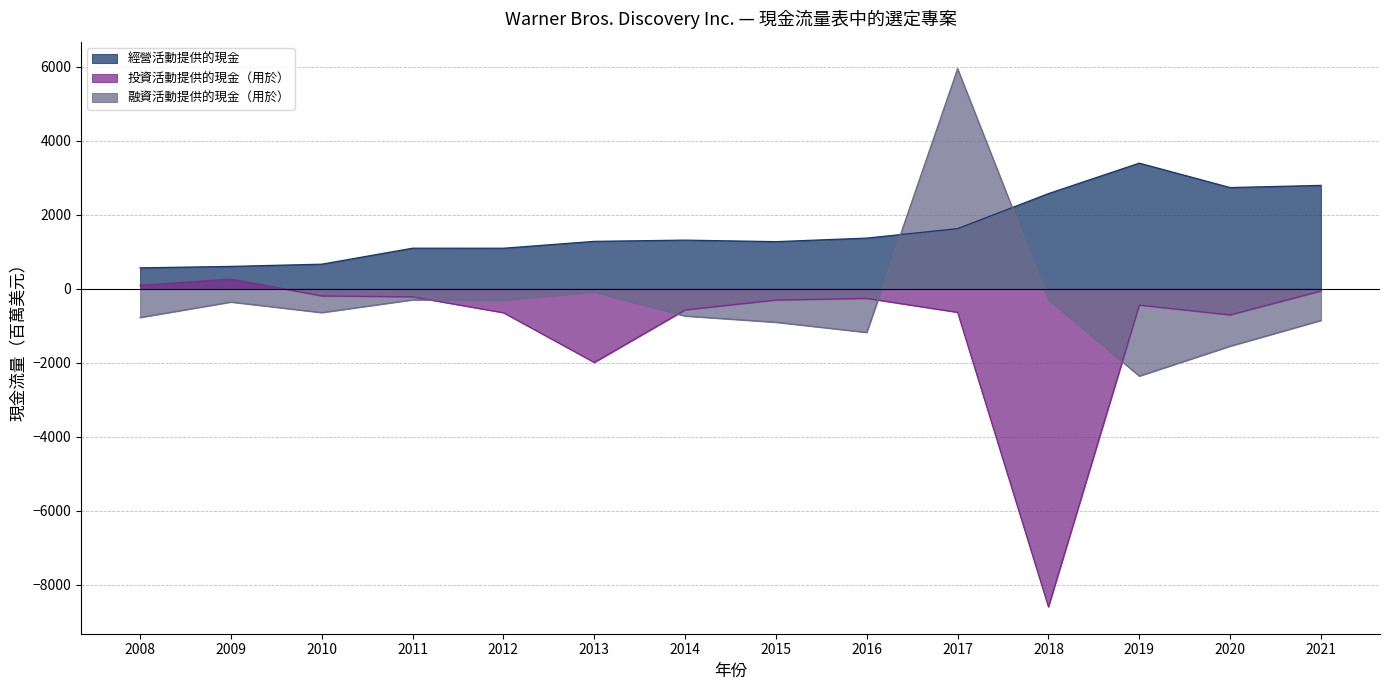

How many positive values does the 融資活動提供的現金（用於） series have?

1